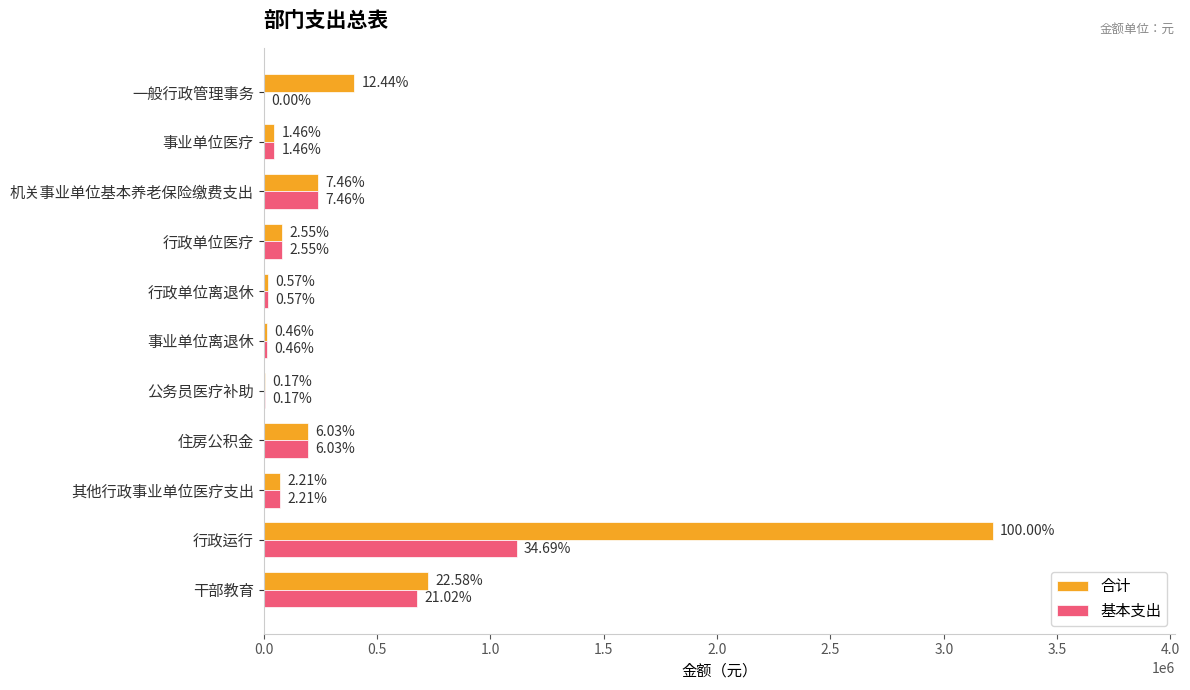

What position from the right is 一般行政管理事务?

1